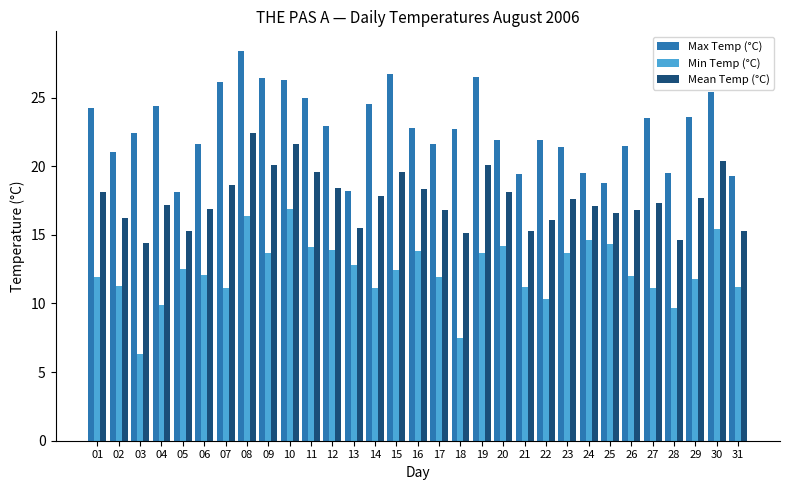

At which category does the chart reach its peak across all series?

08